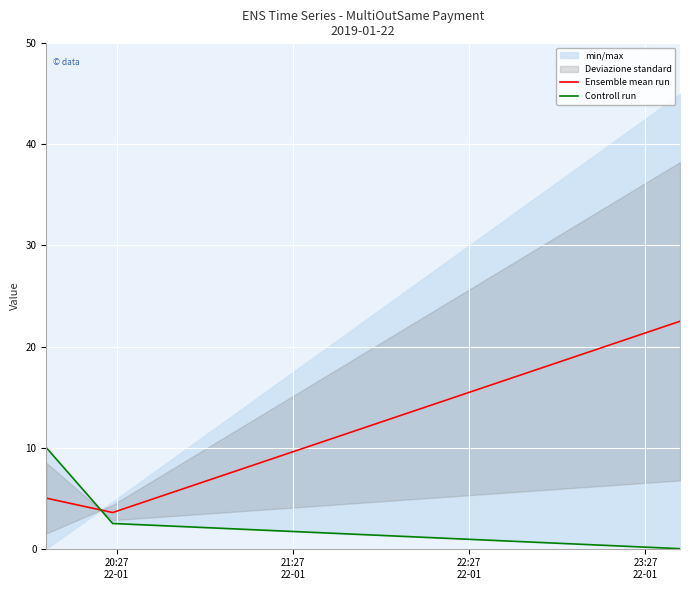

How many lines are shown in the chart?

2